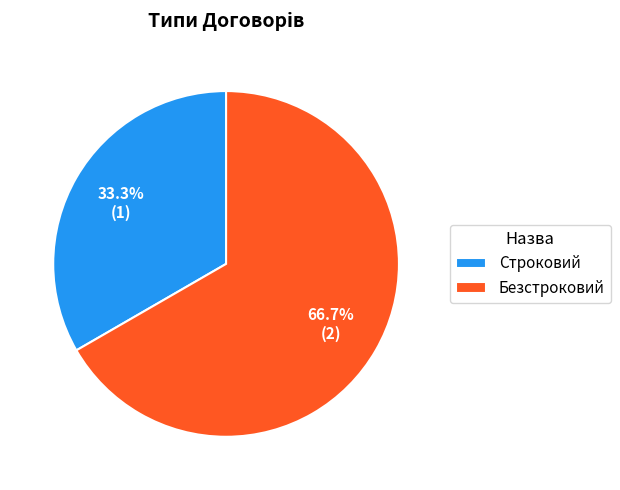

How many slices are in this pie chart?

2